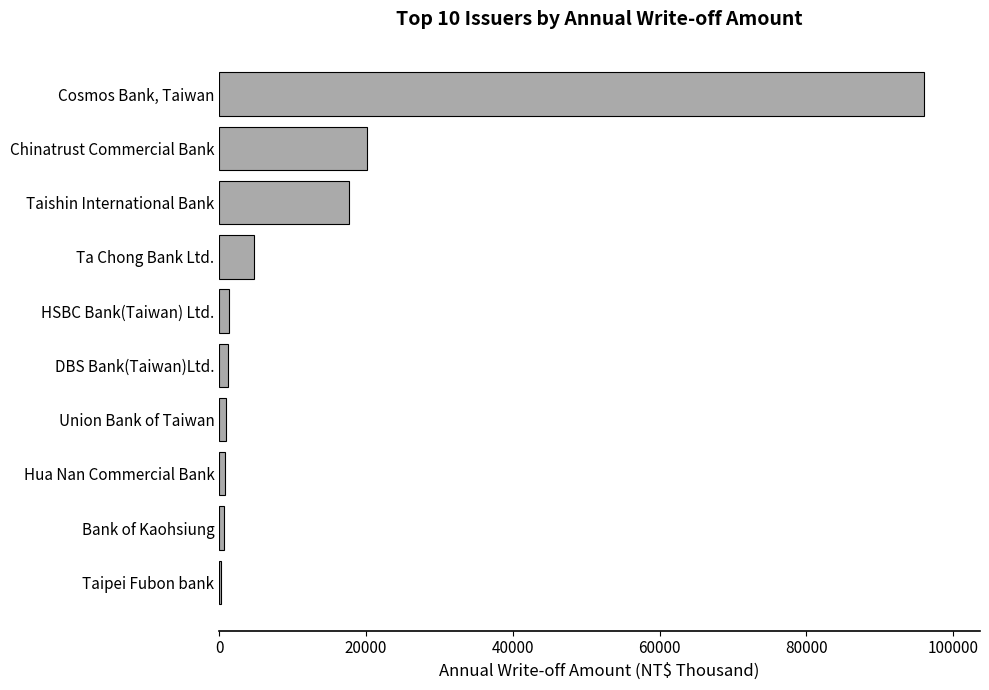

The value at Chinatrust Commercial Bank is 20169. True or false?

True